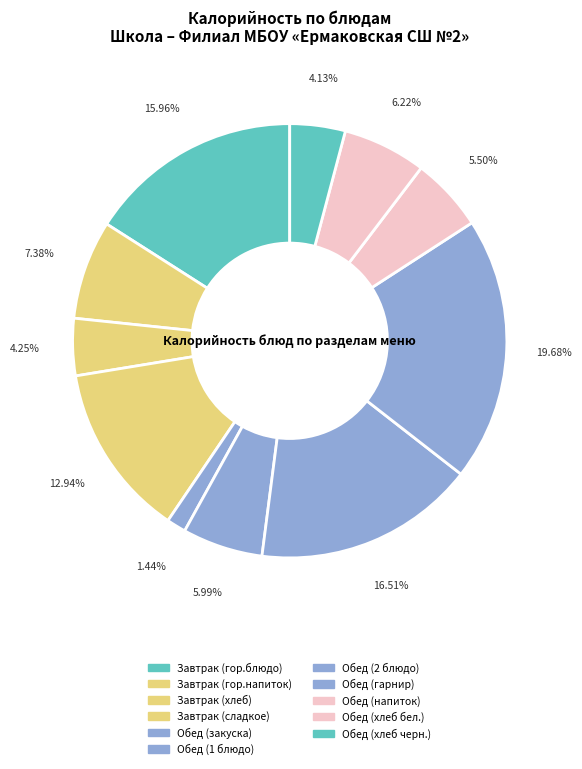

Do Обед (напиток) and Обед (закуска) together represent more than half of the pie?

No